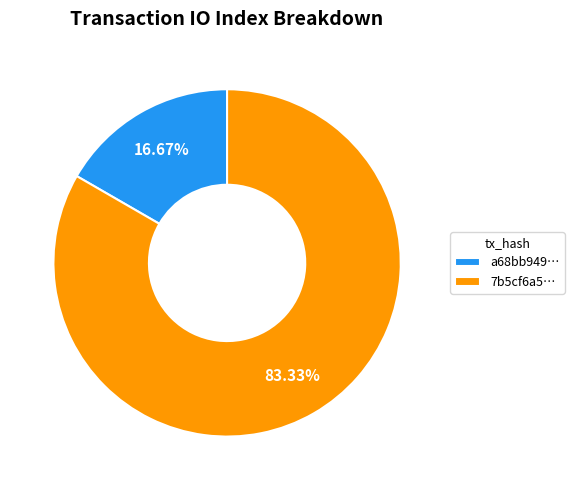

Is the sum of a68bb949… and 7b5cf6a5… greater than half?

Yes